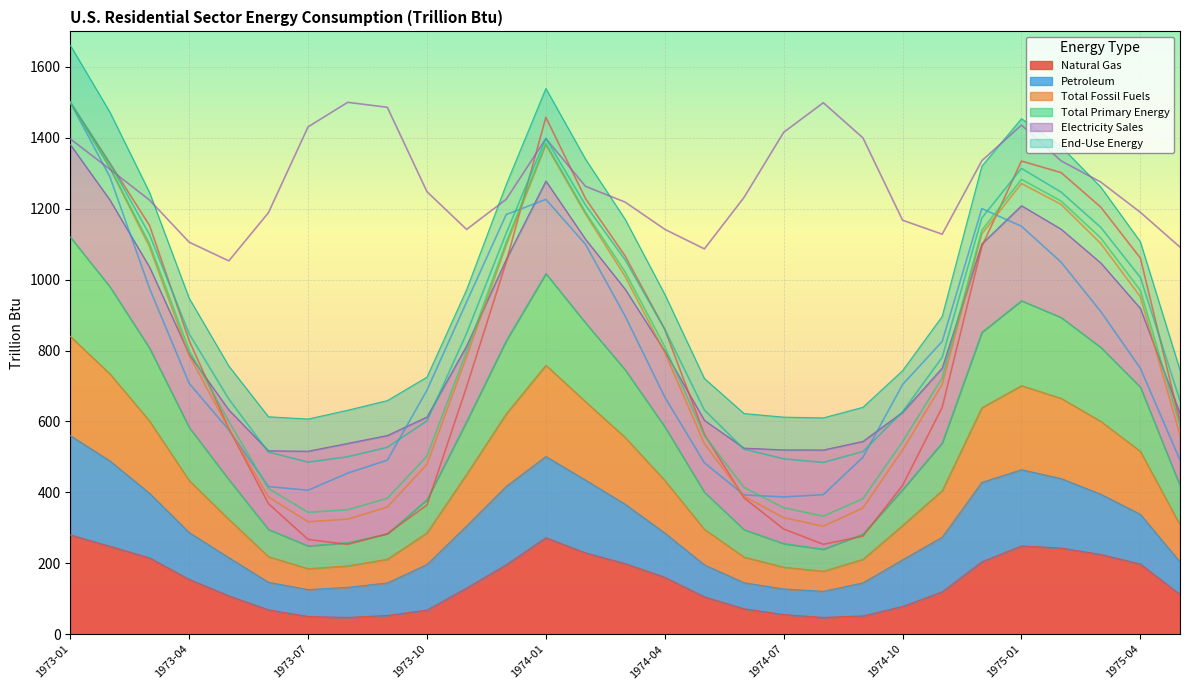

Which series has the largest range (max minus min)?

Total Fossil Fuels